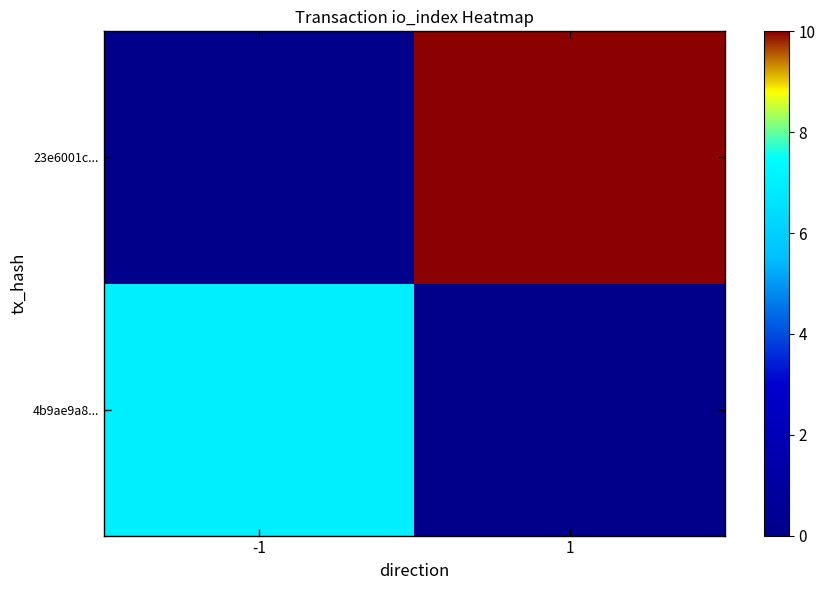

What is the spread (max minus min) of values at 1?

10